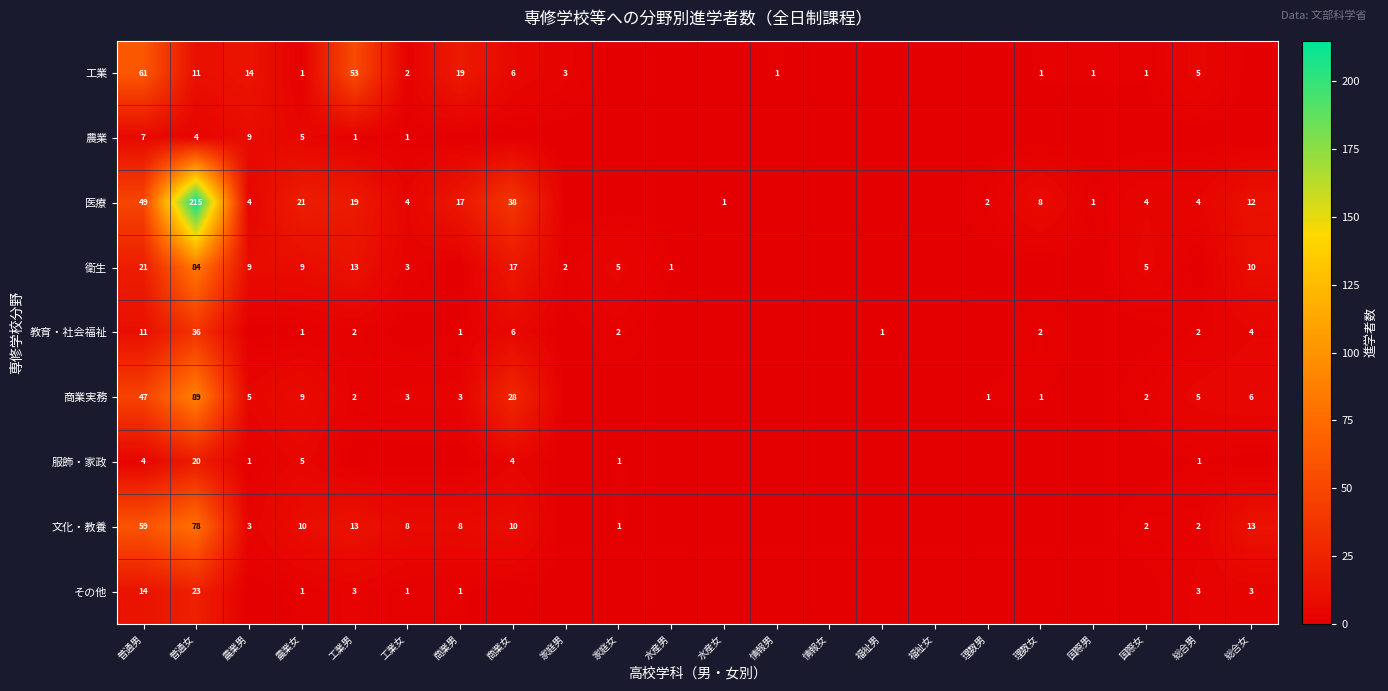

At which category is the sum across all series the highest?

普通女